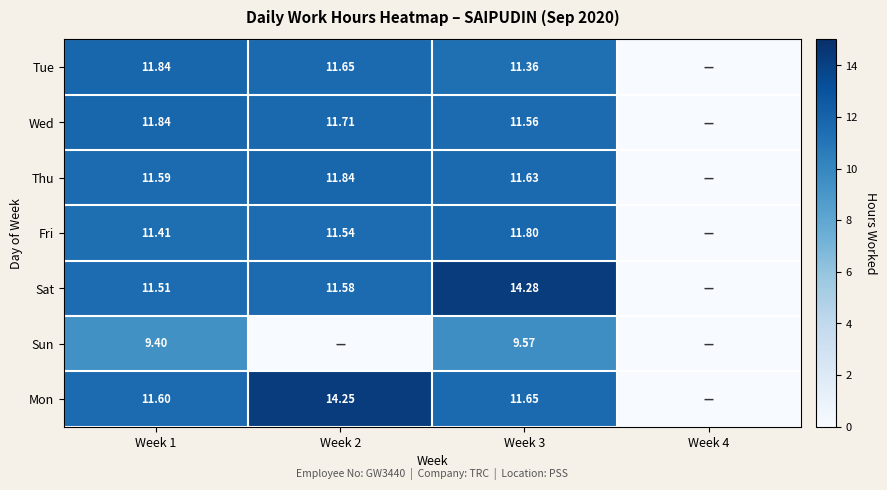

At Week 3, list the series in order from largest to smallest.

Sat, Fri, Mon, Thu, Wed, Tue, Sun